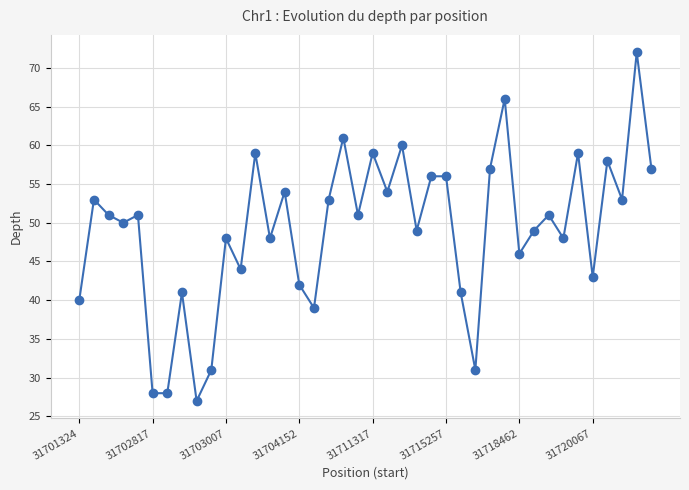

How many categories are shown in the chart?

40